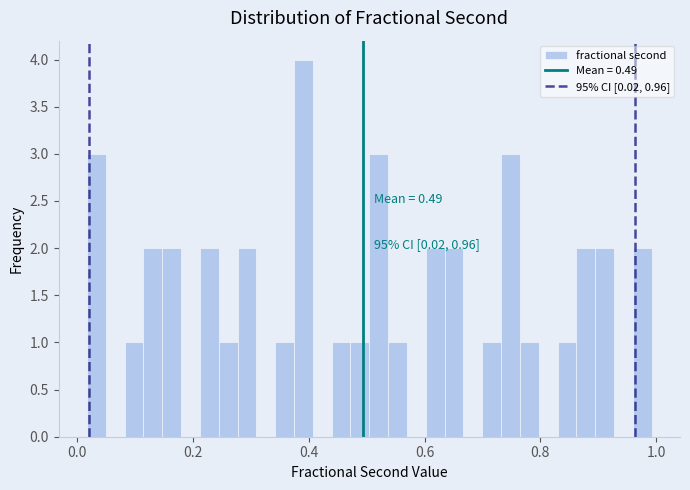

Read against the x-axis, roughly where is the centre of the tallest bar?

0.40